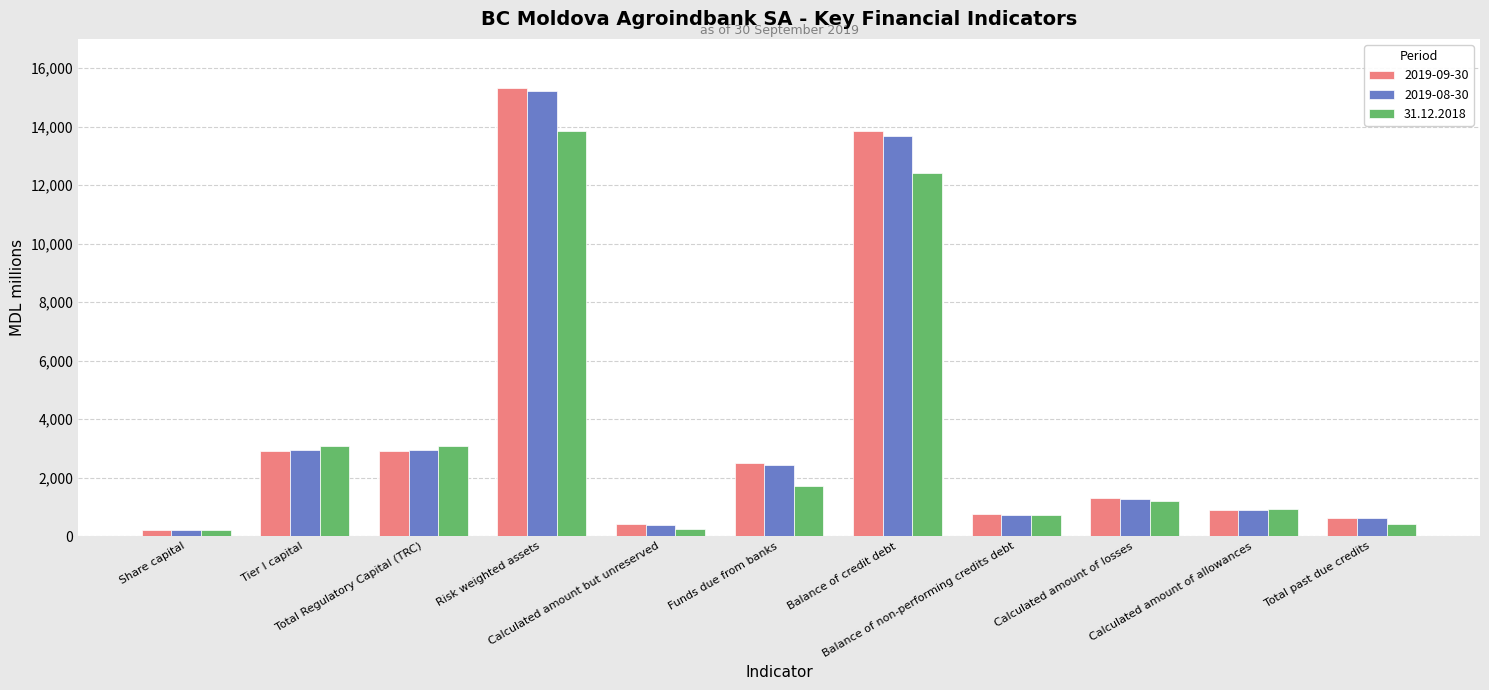

What is the minimum value shown in the chart?

207.5